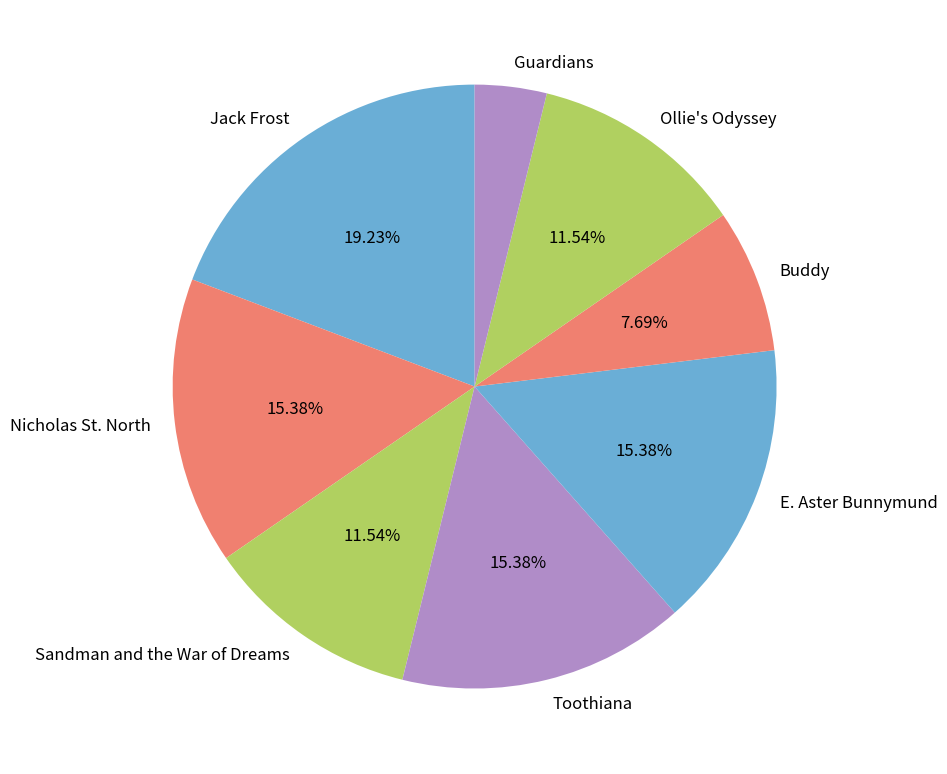

To the nearest percent, what is the difference between the Jack Frost and Guardians slice percentages?

15%